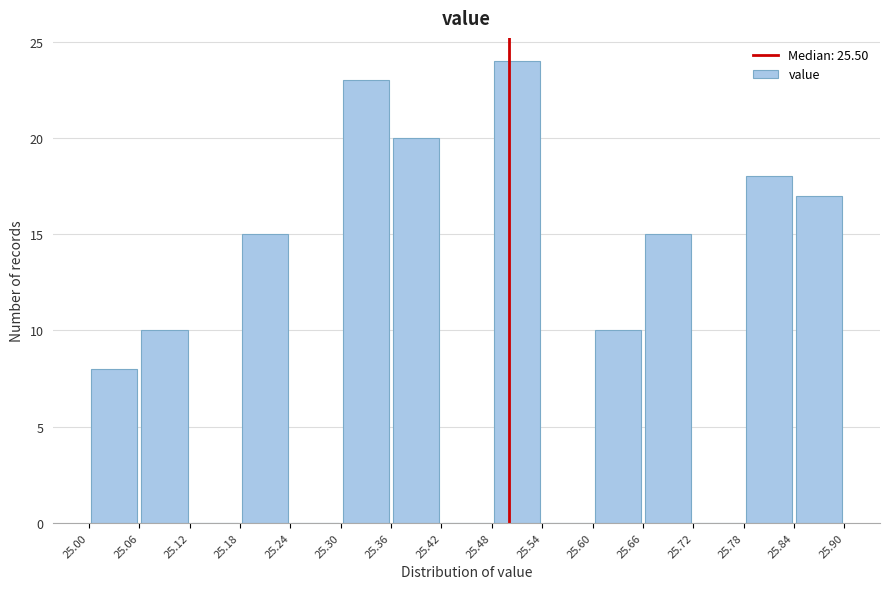

Reading left to right, transcribe this chart: for each bar, give the range it covers on the x-axis and its height. The values are not printed on the chart, so give them approximately, as read against the axis.

25.00 to 25.06: 8
25.06 to 25.12: 10
25.12 to 25.18: 0
25.18 to 25.24: 15
25.24 to 25.30: 0
25.30 to 25.36: 23
25.36 to 25.42: 20
25.42 to 25.48: 0
25.48 to 25.54: 24
25.54 to 25.60: 0
25.60 to 25.66: 10
25.66 to 25.72: 15
25.72 to 25.78: 0
25.78 to 25.84: 18
25.84 to 25.90: 17